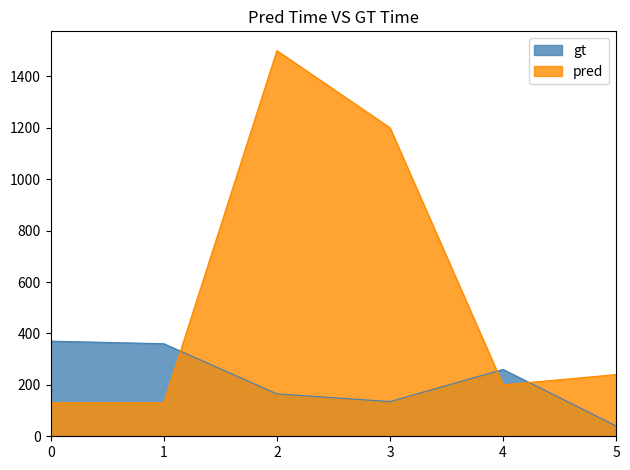

Which series has the largest total across all categories?

pred